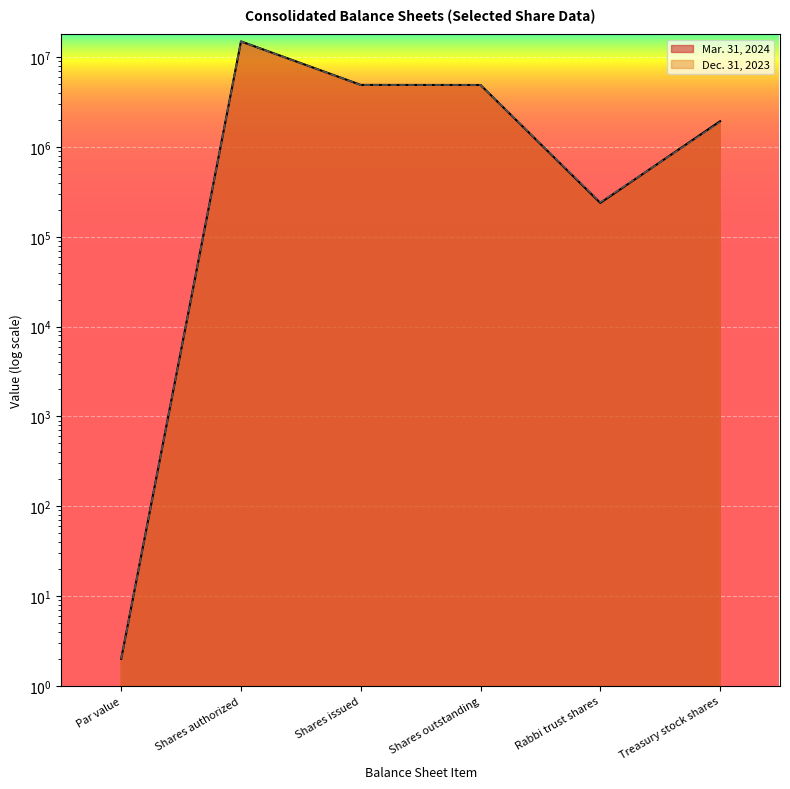

Count the number of data series in this chart.

2